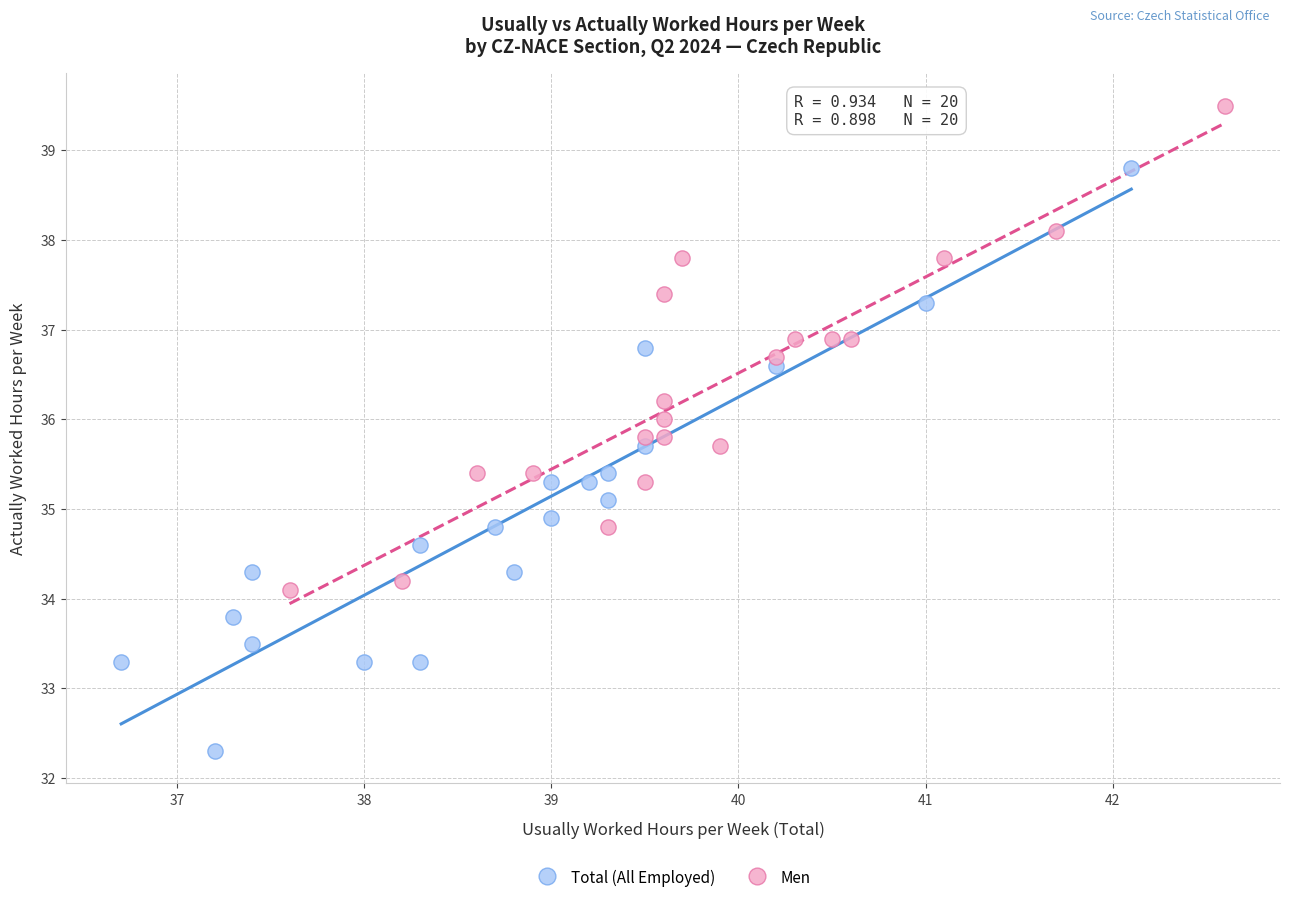

Which series has the widest spread of Y values?

Total (All Employed)